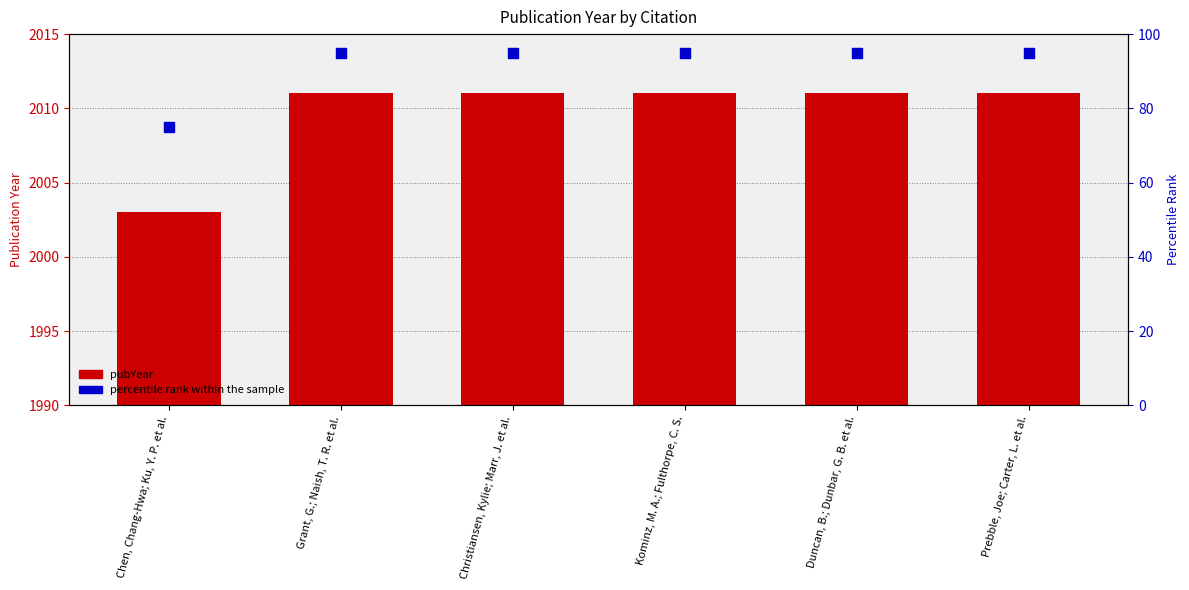

Is the value of pubYear at Grant, G.; Naish, T. R. et al. greater than the value of percentile rank within the sample at Duncan, B.; Dunbar, G. B. et al.?

Yes